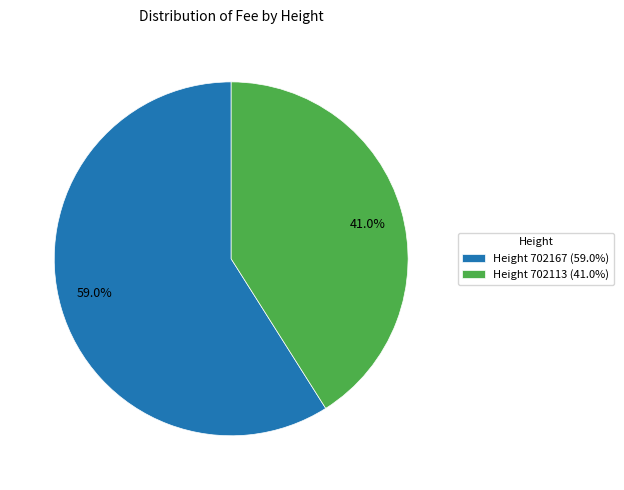

Does any single category account for the majority?

Yes